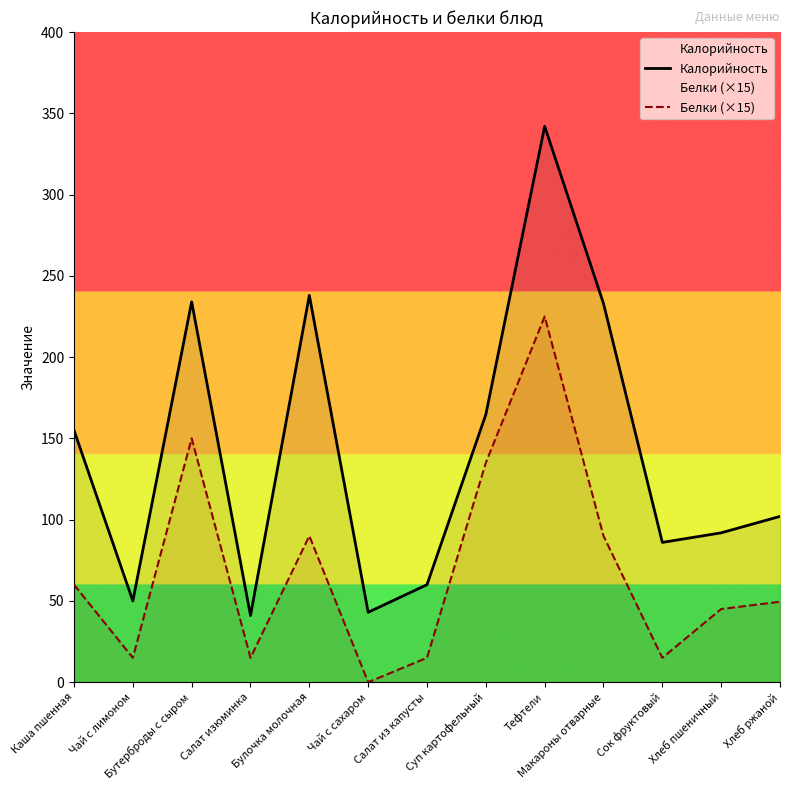

What is the difference between the Калорийность values at Сок фруктовый and Чай с лимоном?

36.0